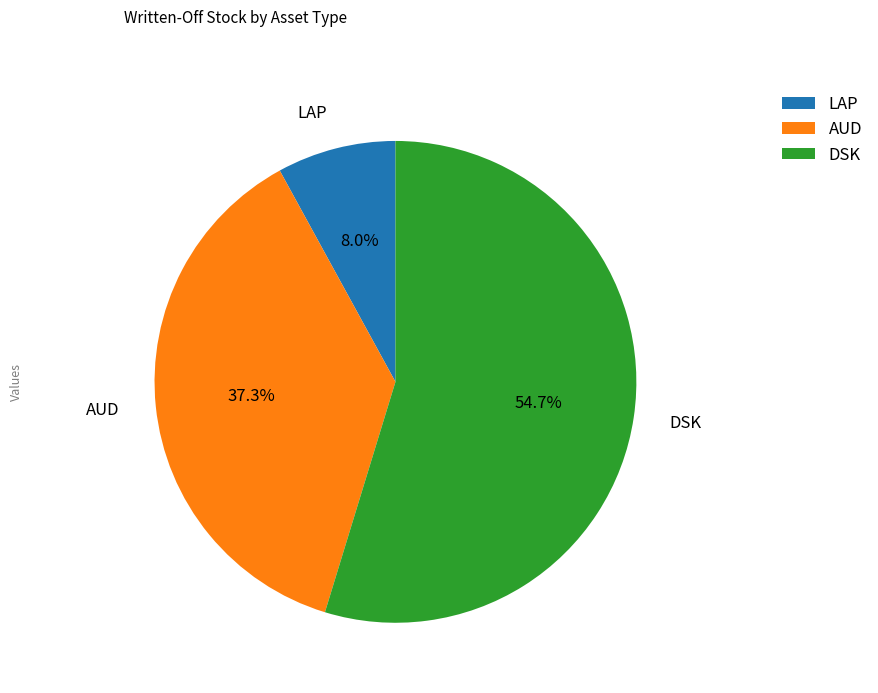

Rank the categories by value from lowest to highest.

LAP, AUD, DSK